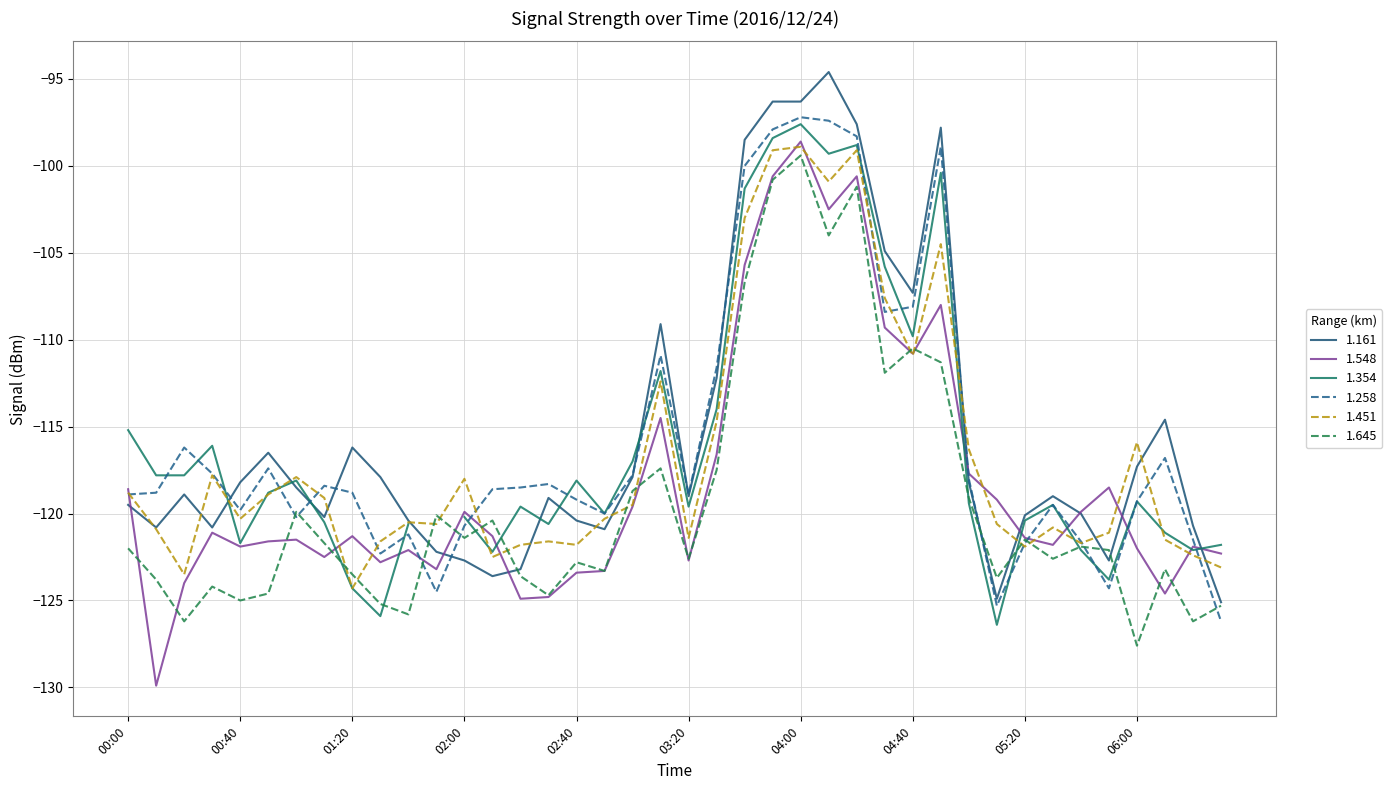

Is the value of 1.451 at 04:40 greater than the value of 1.645 at 05:20?

Yes